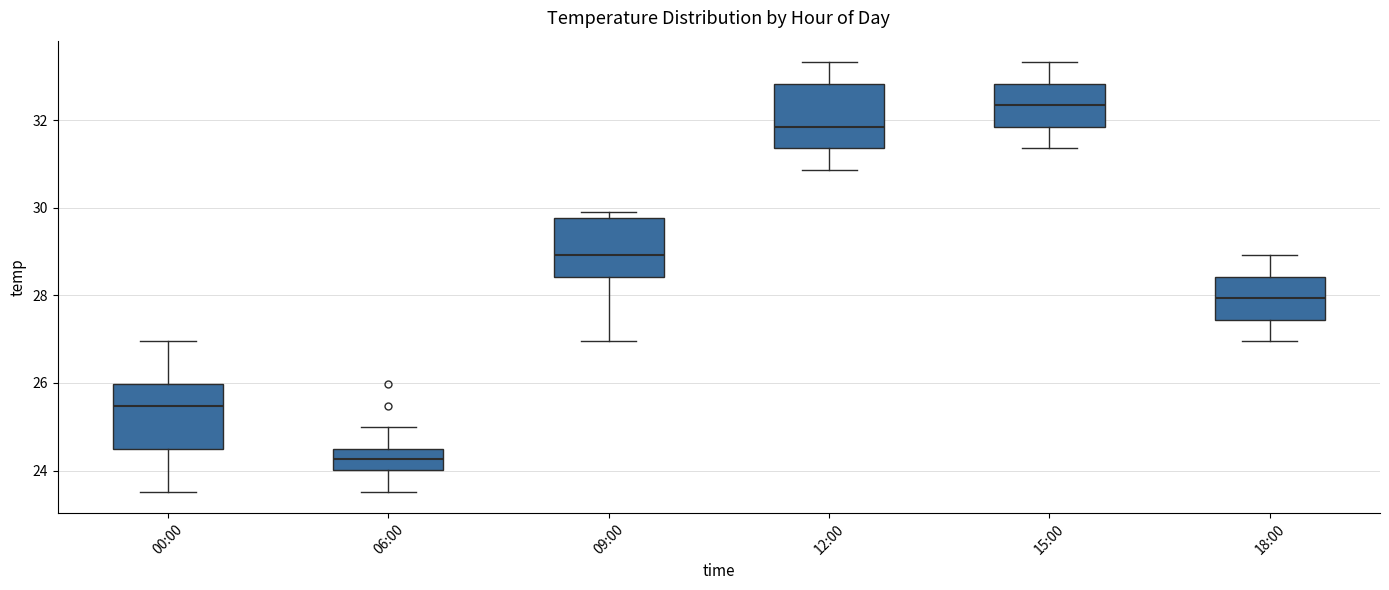

Reading left to right, transcribe this box plot: for each box, give where its median line is, the range the box spans, and where its two whiskers end, as read against the y-axis. The values are not printed on the chart, so give them approximately, as read against the axis.

00:00: median 25.4, box 24.6 to 26.0, whiskers 23.6 to 27.0
06:00: median 24.2, box 24.0 to 24.6, whiskers 23.6 to 25.0
09:00: median 29.0, box 28.4 to 29.8, whiskers 27.0 to 29.8 (just above the box's upper edge)
12:00: median 31.8, box 31.4 to 32.8, whiskers 30.8 to 33.4
15:00: median 32.4, box 31.8 to 32.8, whiskers 31.4 to 33.4
18:00: median 28.0, box 27.4 to 28.4, whiskers 27.0 to 29.0